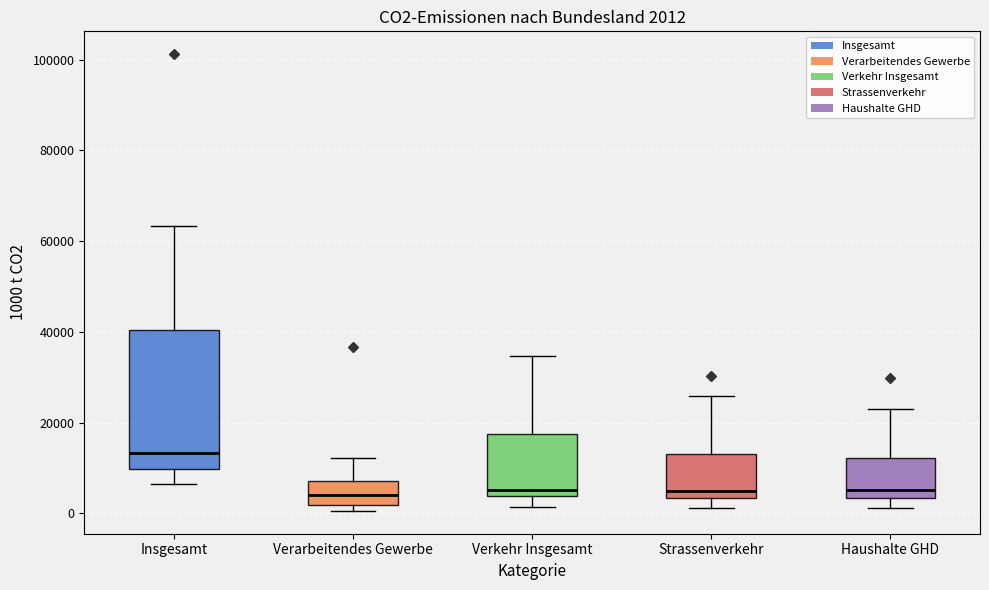

Comparing the boxes themselves (not the whiskers), which one is the tallest?

Insgesamt